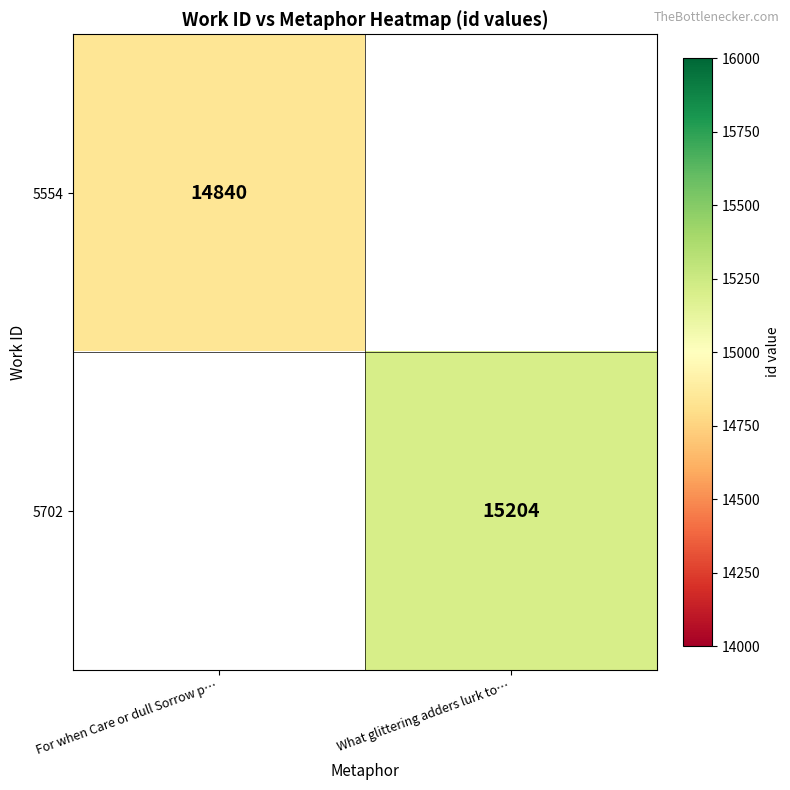

Is it true that 5702 equals 15204 at What glittering adders lurk to…?

True